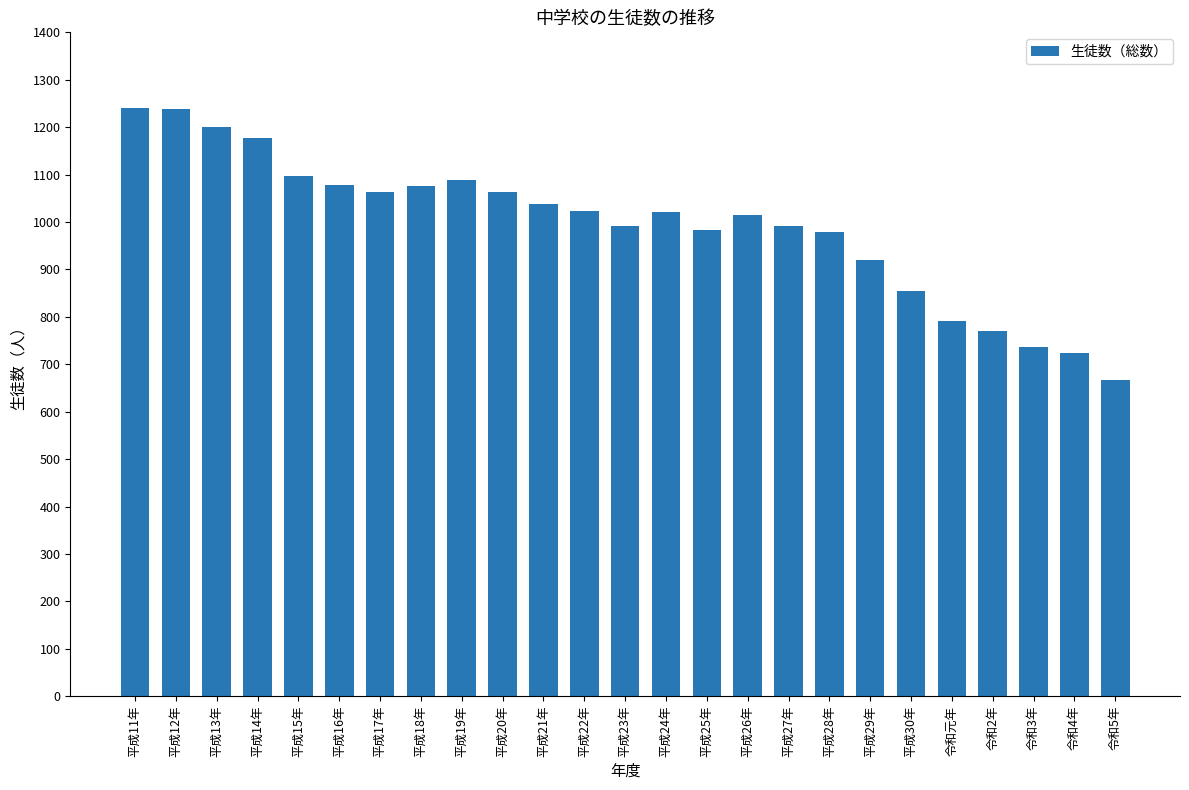

What is the approximate value at 平成19年, to the nearest 50?

1100